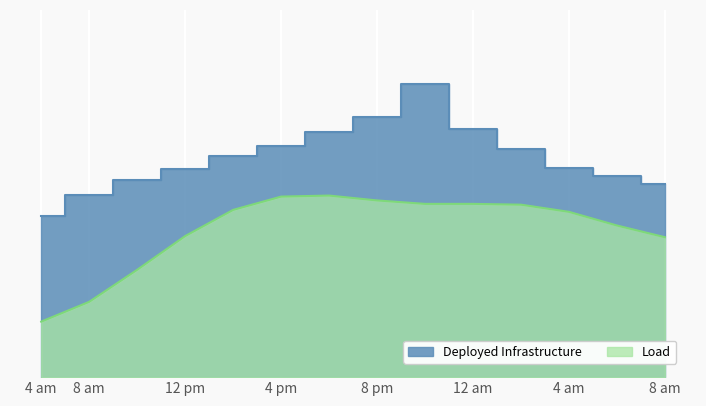

How many values are below 48?

7